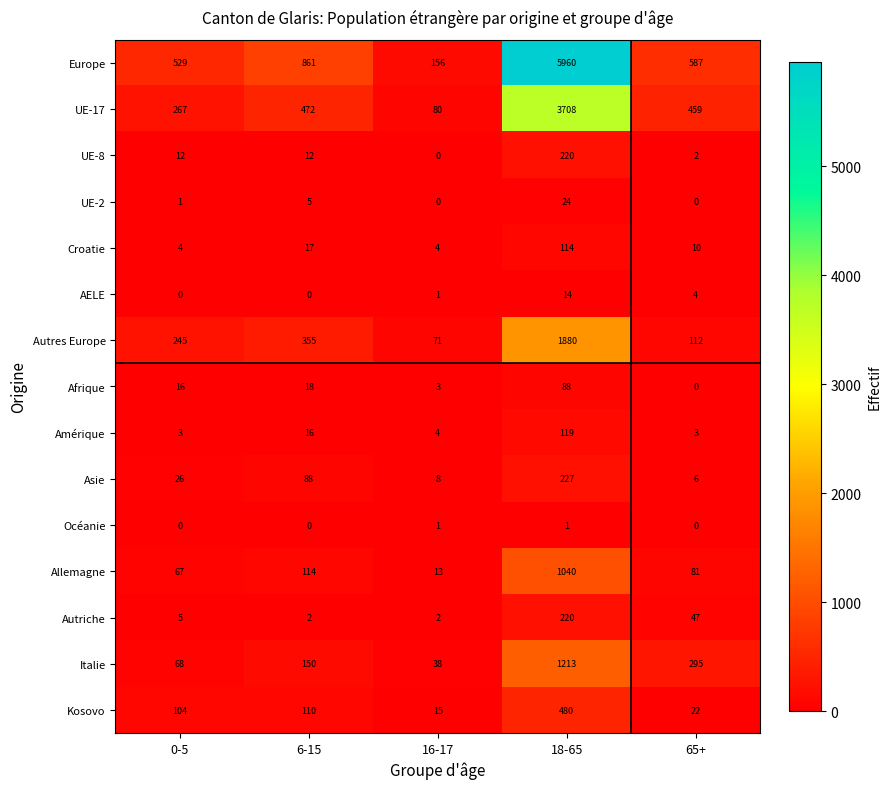

What is the total value across all series at 0-5?

1347